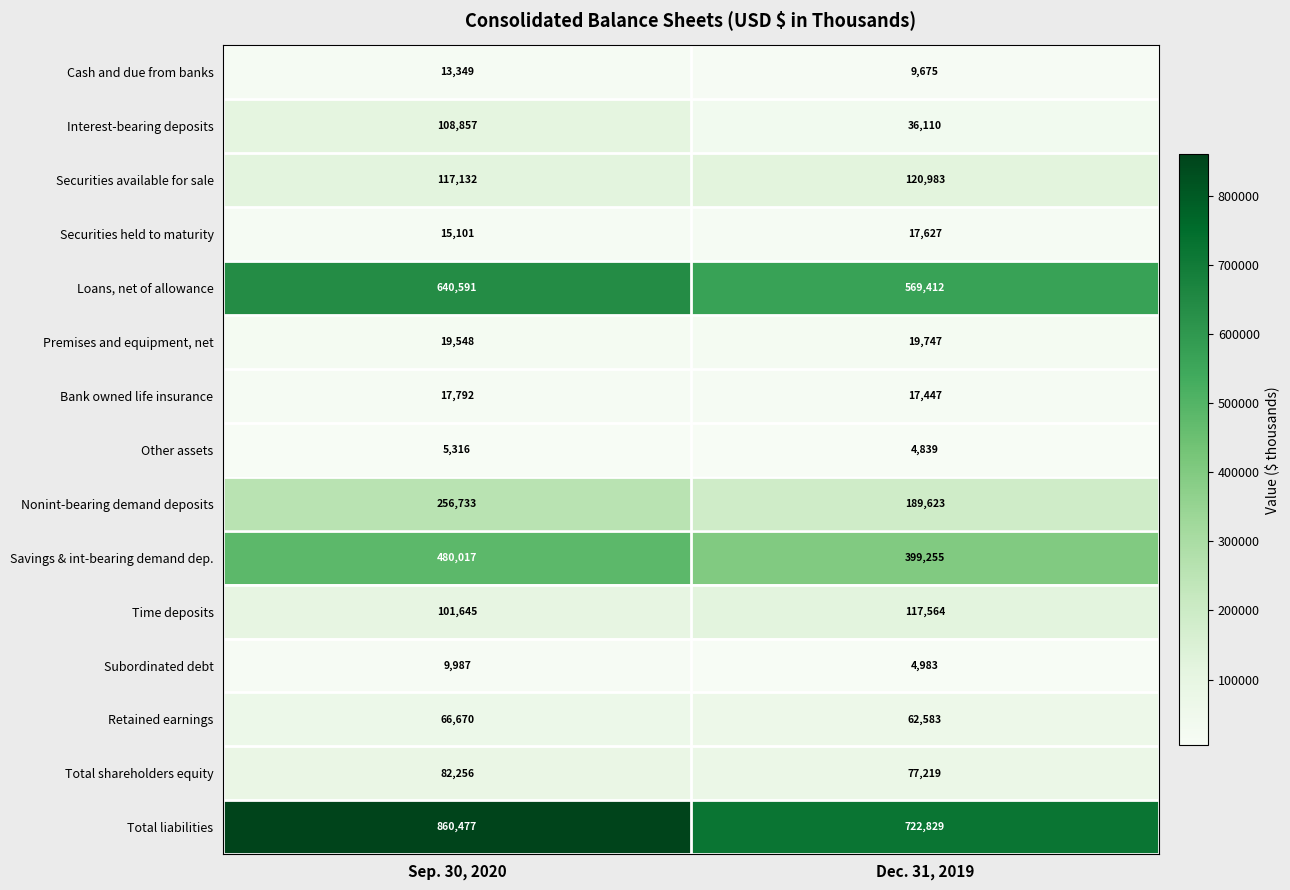

Which series has the largest total across all categories?

Total liabilities